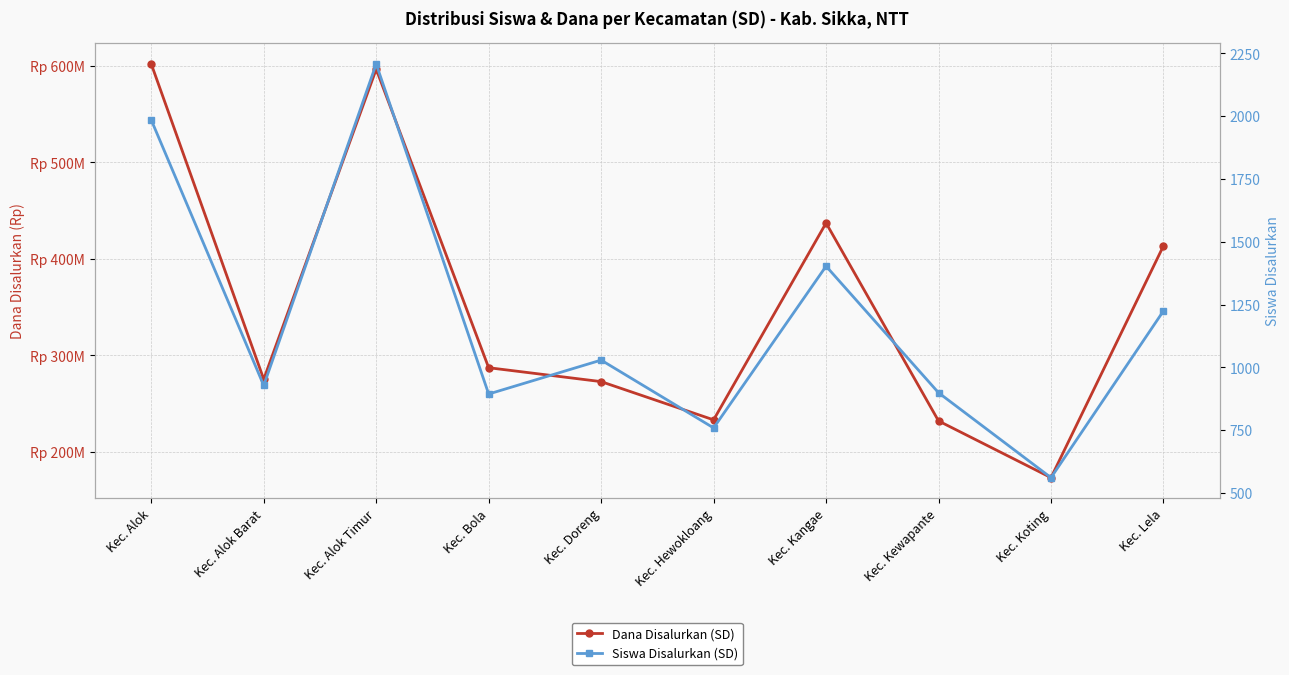

Rank the series at Kec. Hewokloang from highest to lowest value.

Dana Disalurkan (SD), Siswa Disalurkan (SD)